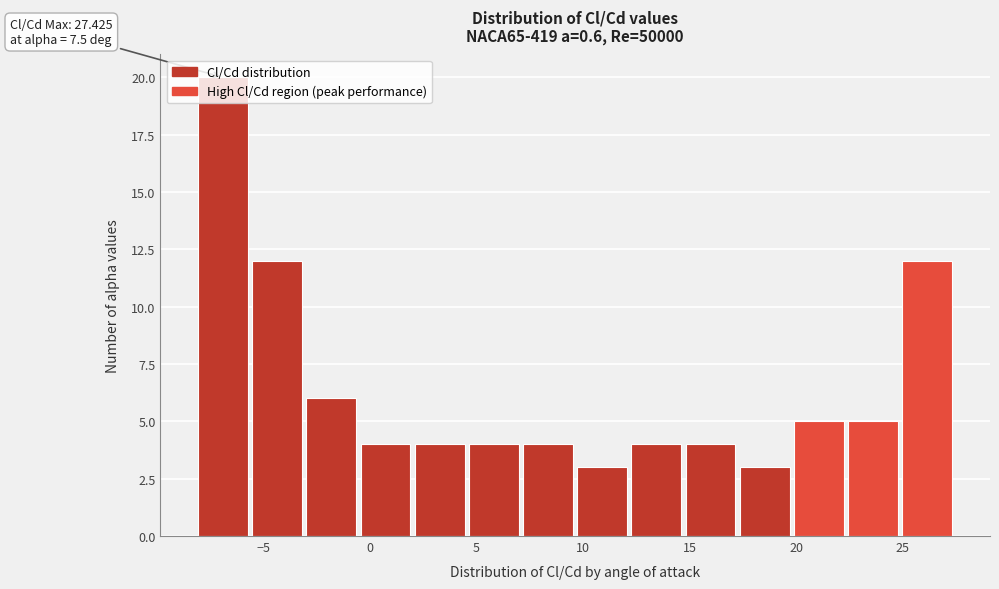

Over which range of the x-axis is the bar tallest?

-8.0 to -5.5